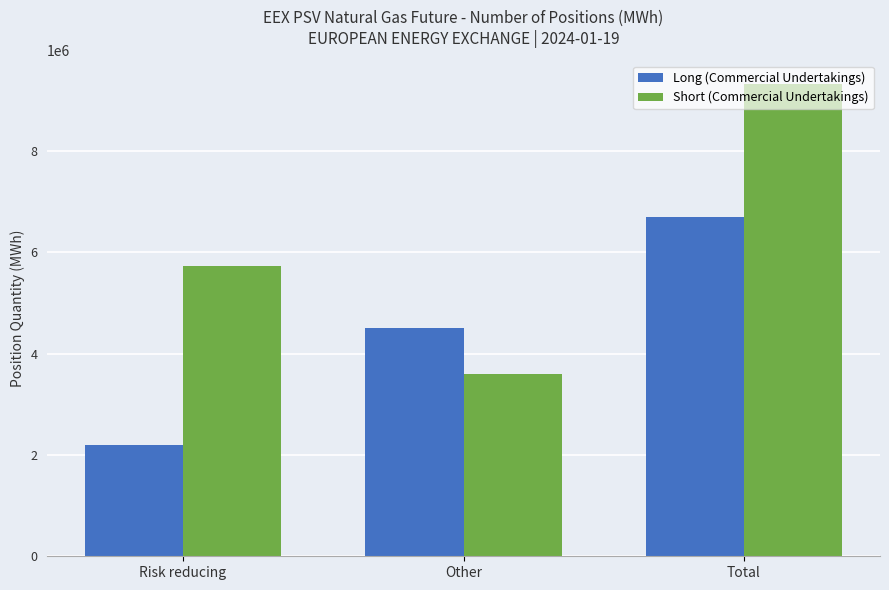

What is the lowest value of the Long (Commercial Undertakings) series?

2197992